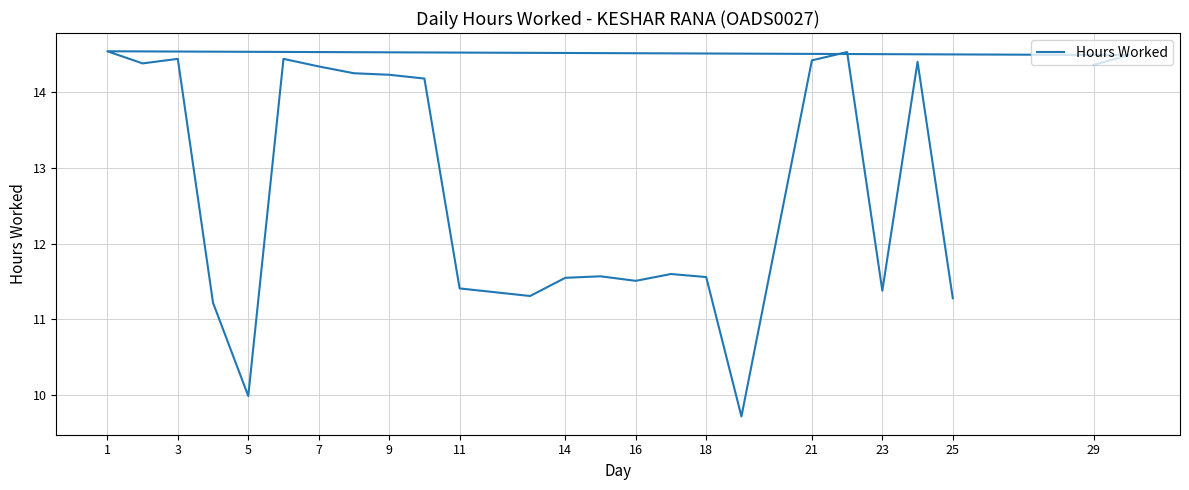

Is this an area chart (filled region under the line)?

No